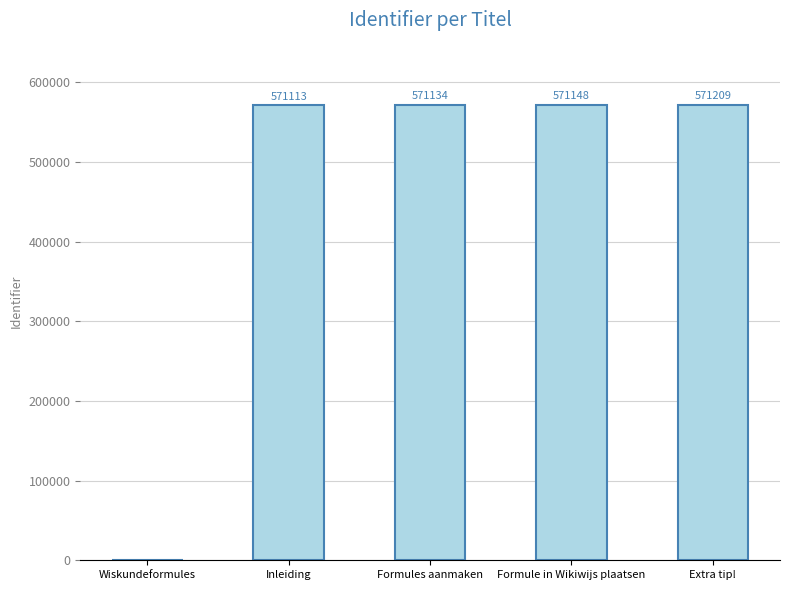

Which label corresponds to the largest value in the chart?

Extra tip!